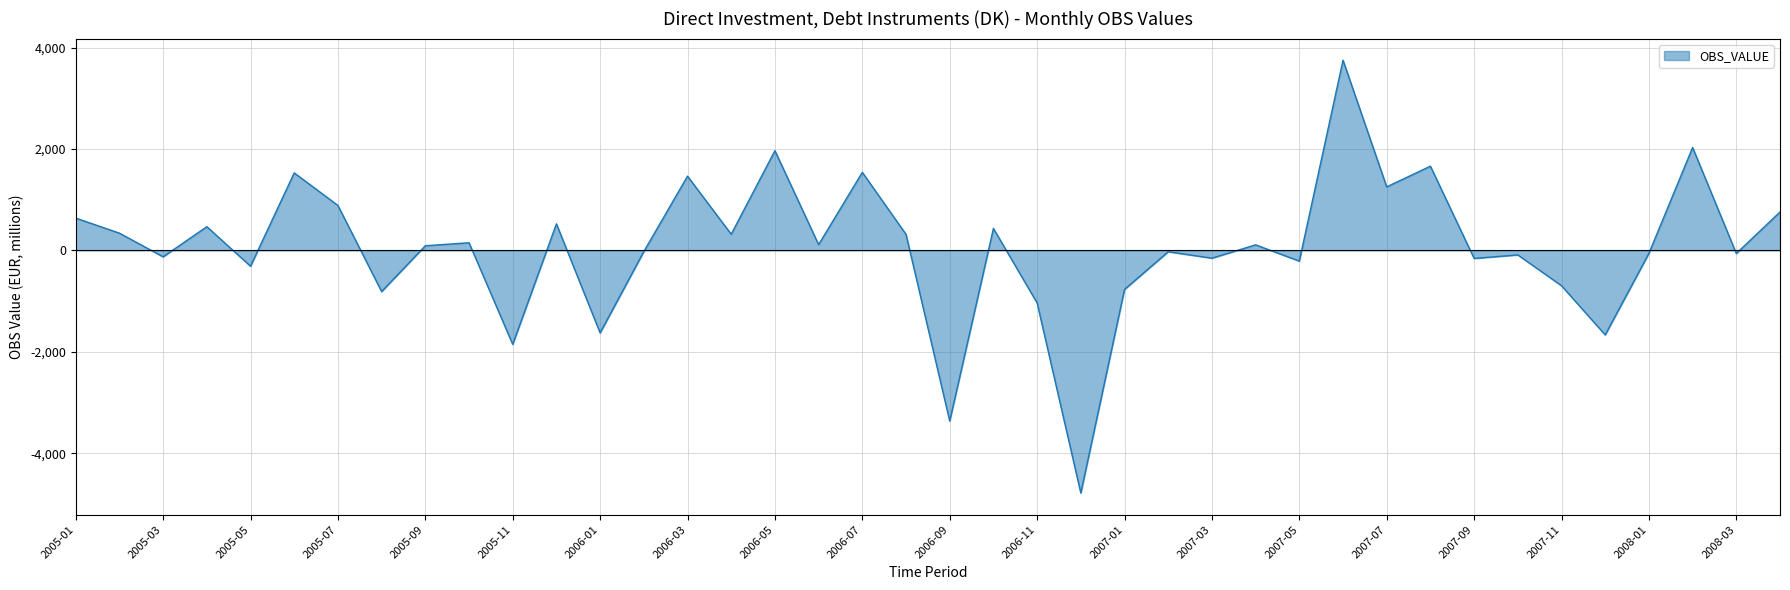

What is the difference between the maximum and second lowest values?

7118.1